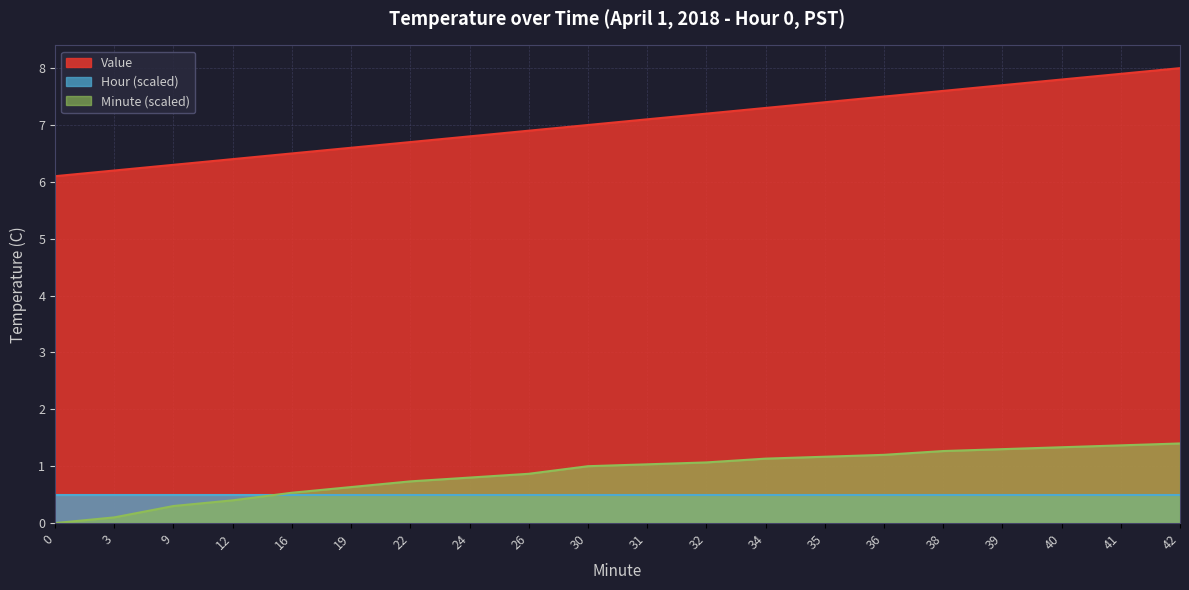

The Minute series shows 1.3 at 38. True or false?

True